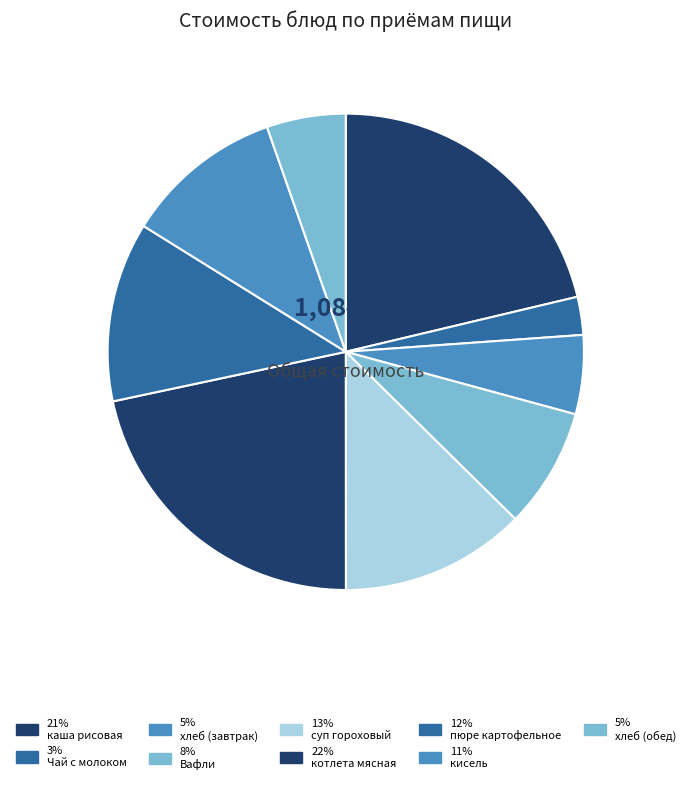

How many segments does this pie chart have?

9